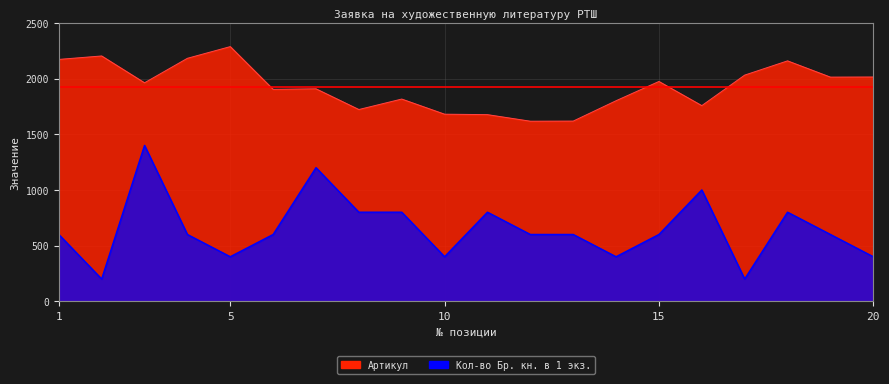

What is the value of the Артикул point at the 4th from the left?

2182